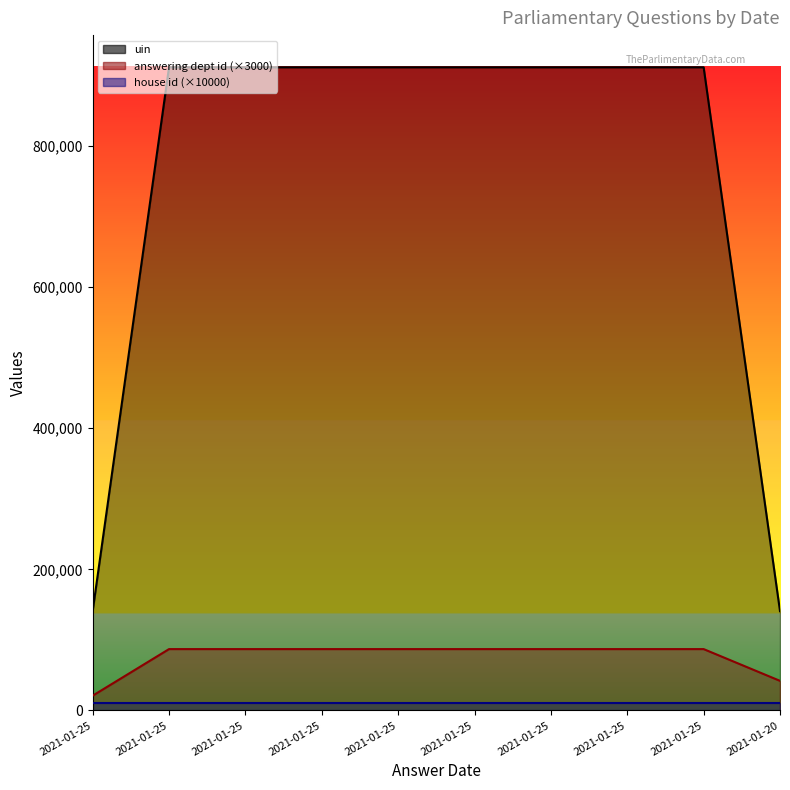

What is the sum of the uin values at 2021-01-25 and 2021-01-25?

1822583